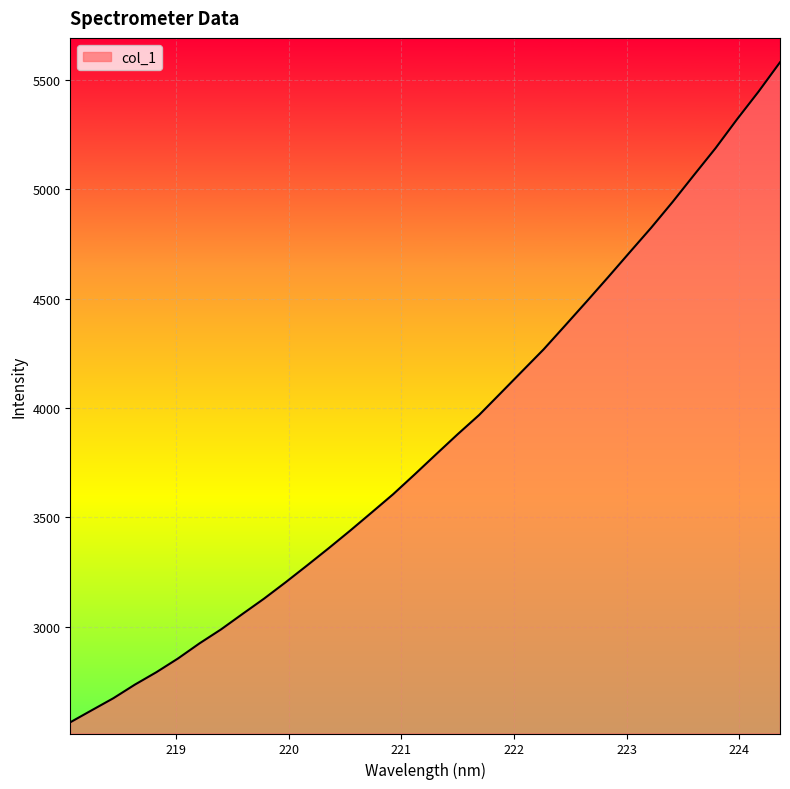

What is the maximum value shown in the chart?

5579.3